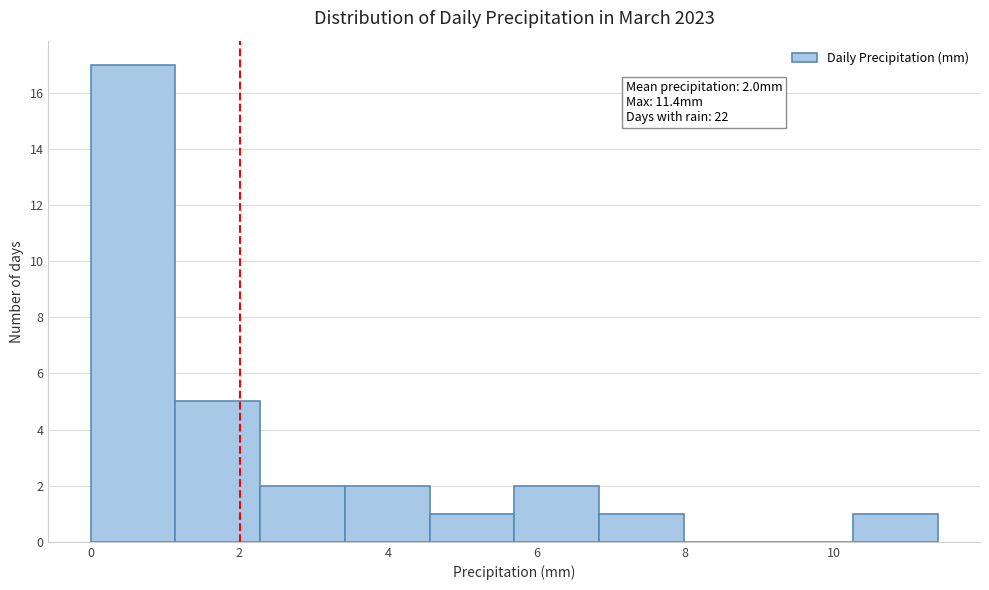

Over which range of the x-axis is the bar tallest?

0.00 to 1.14